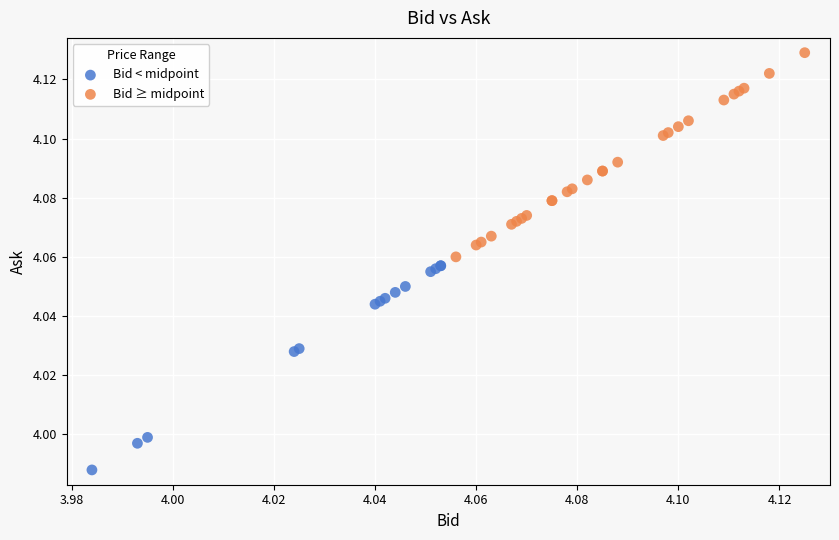

Which series contains the highest Y value?

Bid ≥ midpoint